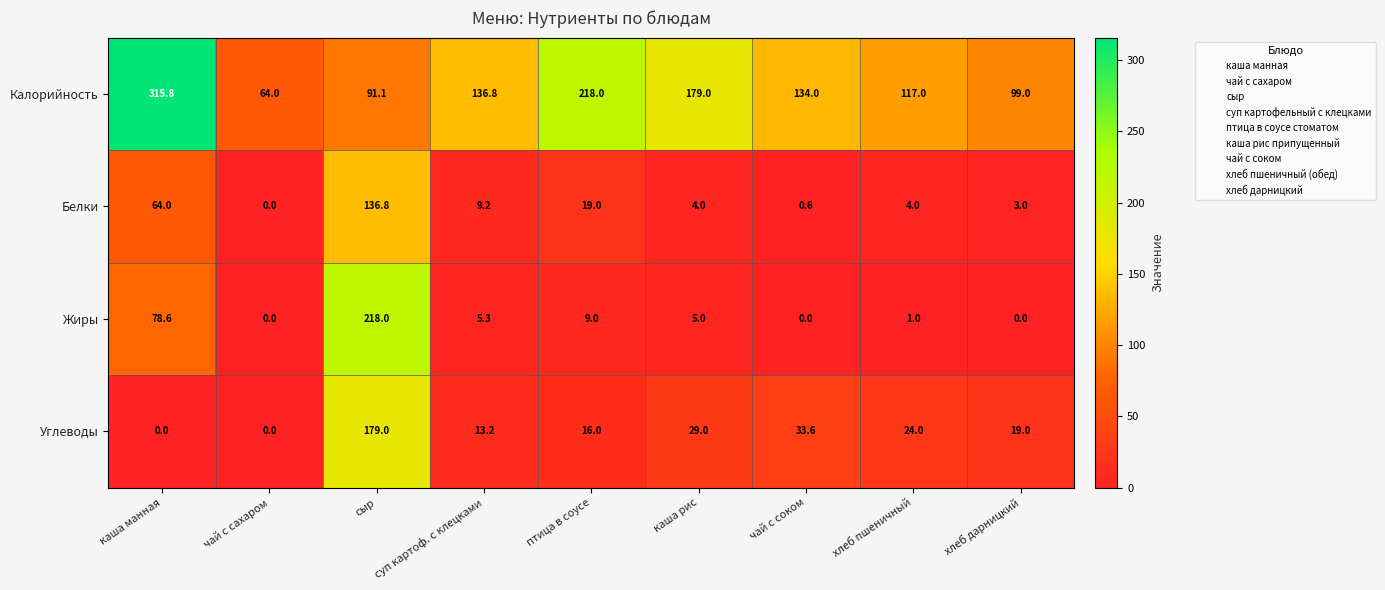

How many positive values does the Белки series have?

8